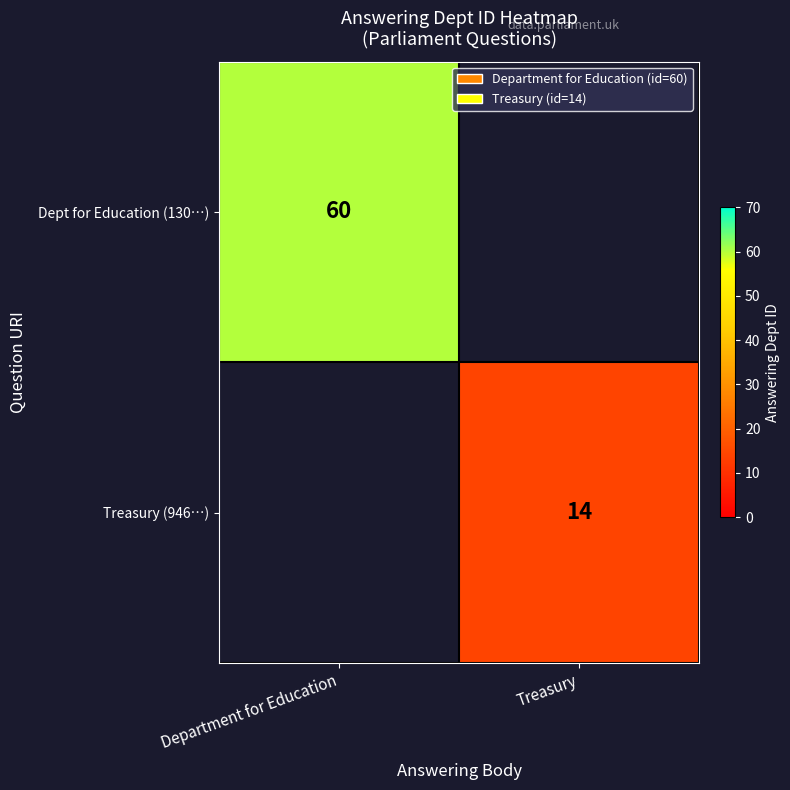

How many data points does each series have?

2